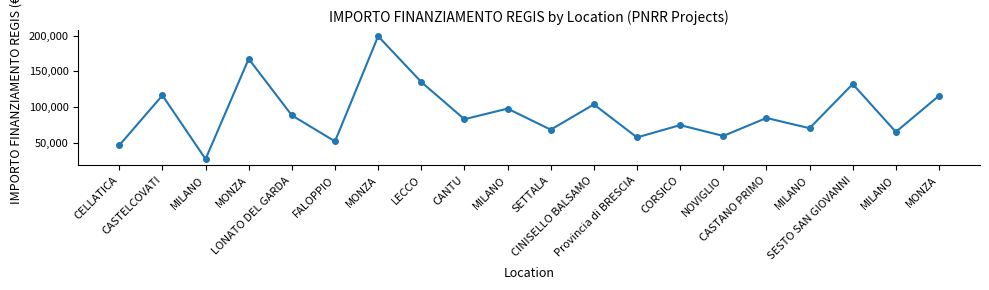

List the labels in order of value, largest first.

MONZA, MONZA, LECCO, SESTO SAN GIOVANNI, CASTELCOVATI, MONZA, CINISELLO BALSAMO, MILANO, LONATO DEL GARDA, CASTANO PRIMO, CANTU, CORSICO, MILANO, SETTALA, MILANO, NOVIGLIO, Provincia di BRESCIA, FALOPPIO, CELLATICA, MILANO